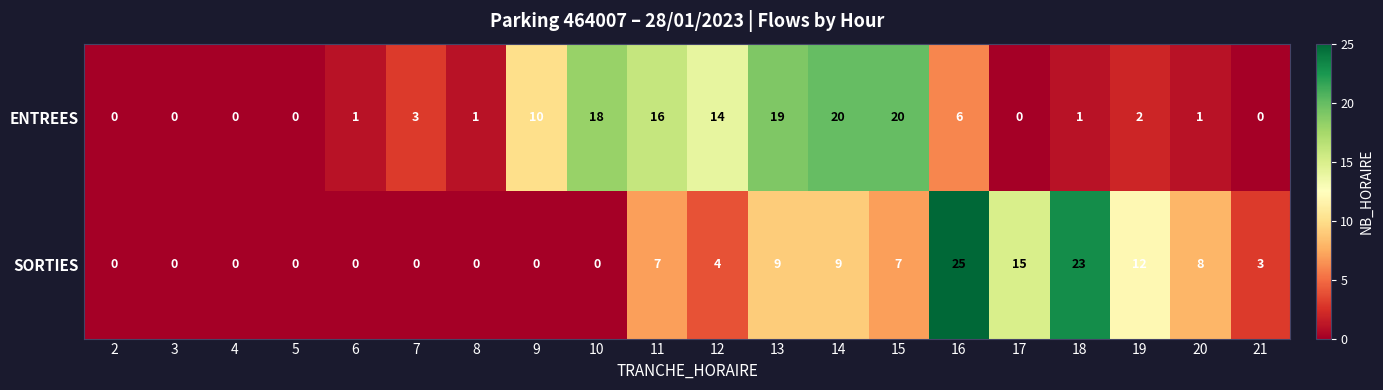

At how many categories does at least one series exceed 21?

2